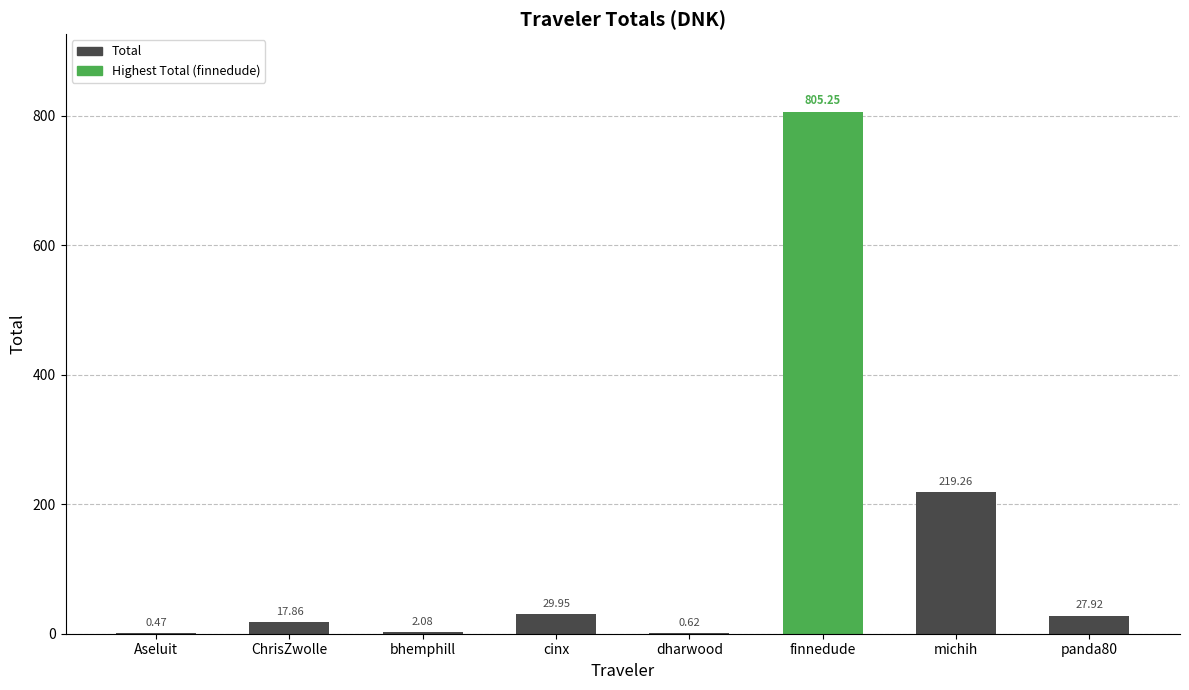

What is the ratio of the value at michih to the value at cinx?

7.3